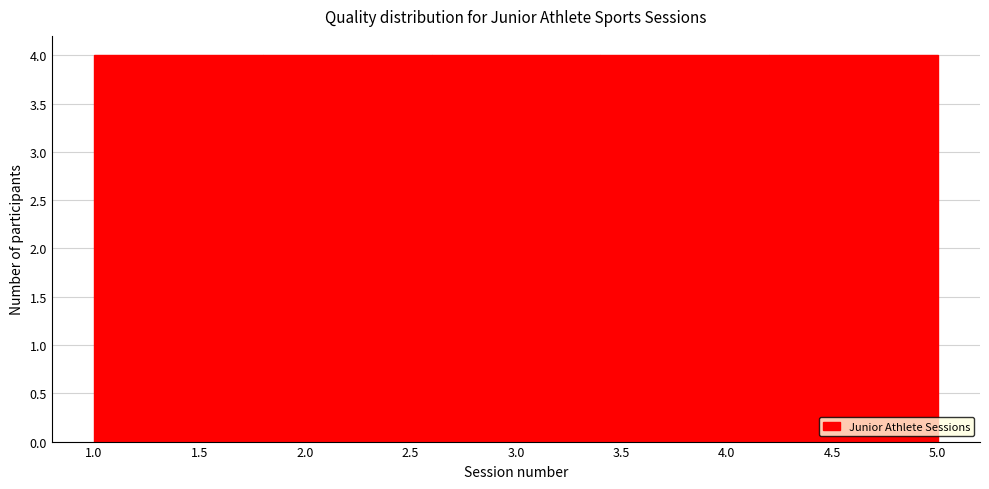

How tall is the bar that spans 3.4 to 4.2 on the x-axis? The values are not printed on the chart, so give them approximately, as read against the axis.

4